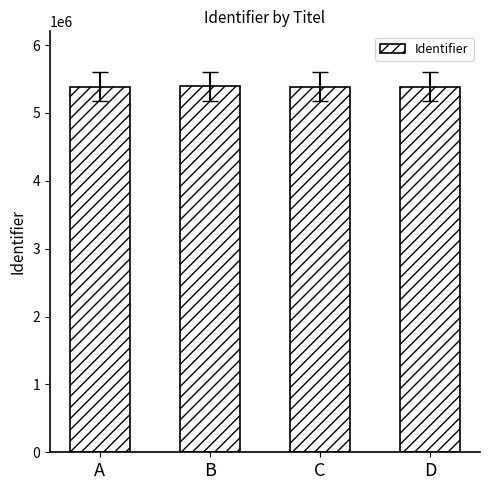

Approximately how many times larger is the value at B compared to A?

1.0